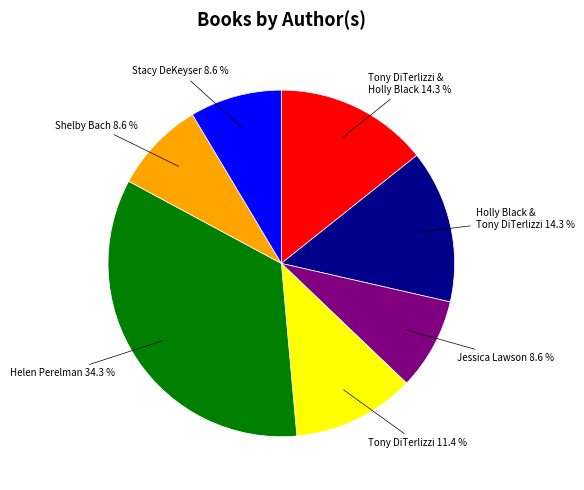

What is the largest slice in the pie chart?

Helen Perelman